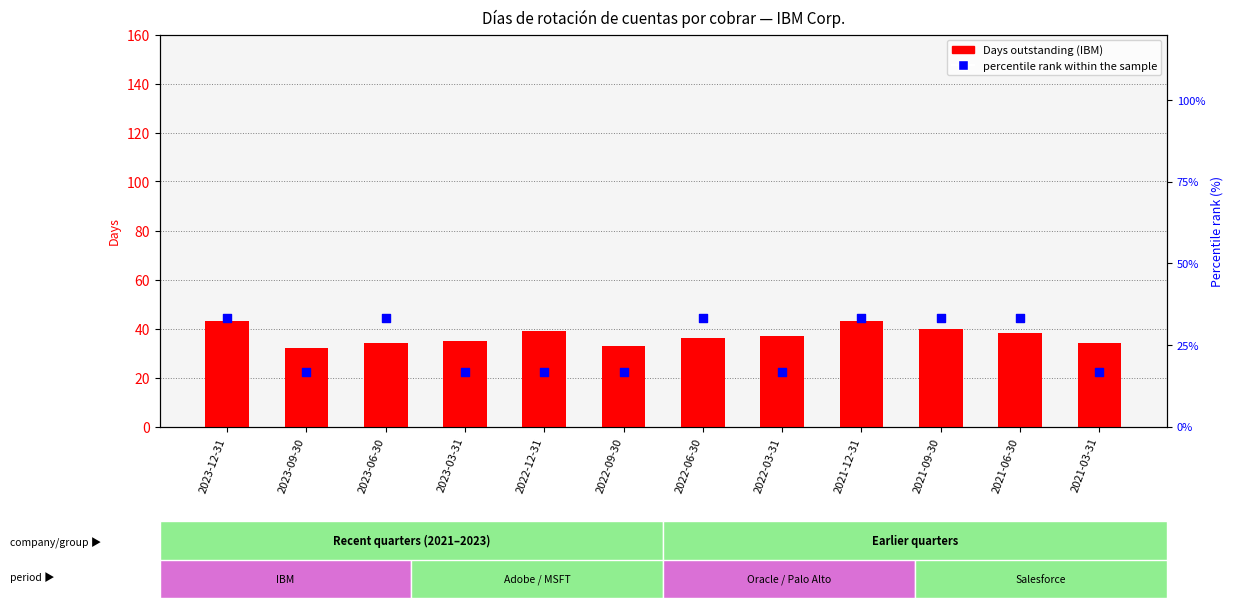

Which series has the largest Y range (max minus min)?

percentile rank within the sample